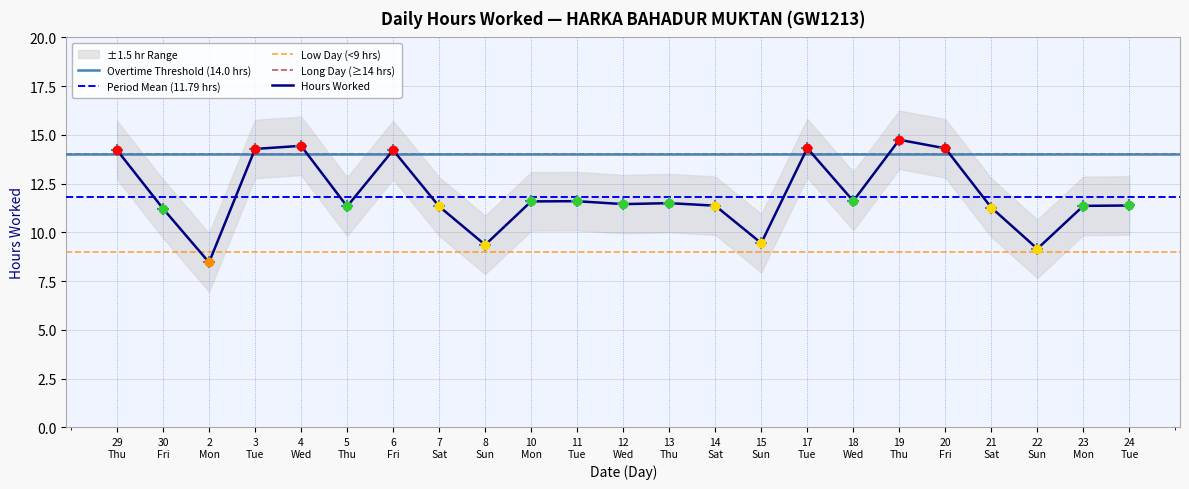

Count the number of values greater than 11.

19